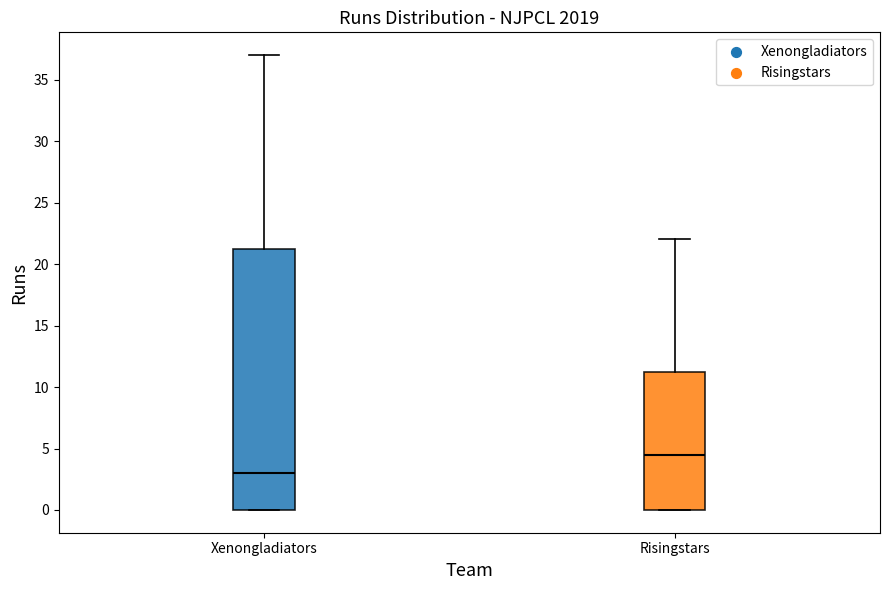

Where is the lower edge of the box for Risingstars on the y-axis? The values are not printed on the chart, so give them approximately, as read against the axis.

0.0